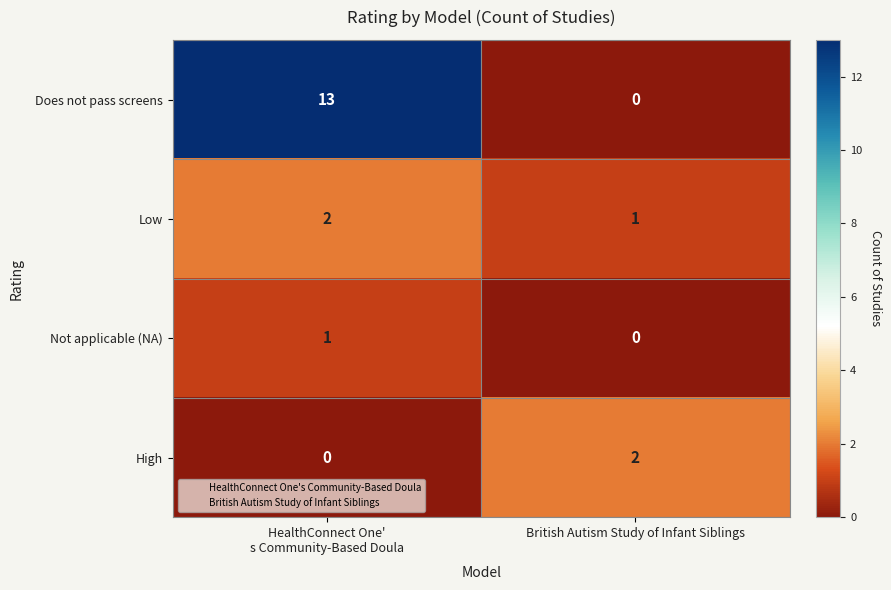

Is it true that High equals 2 at British Autism Study of Infant Siblings?

True